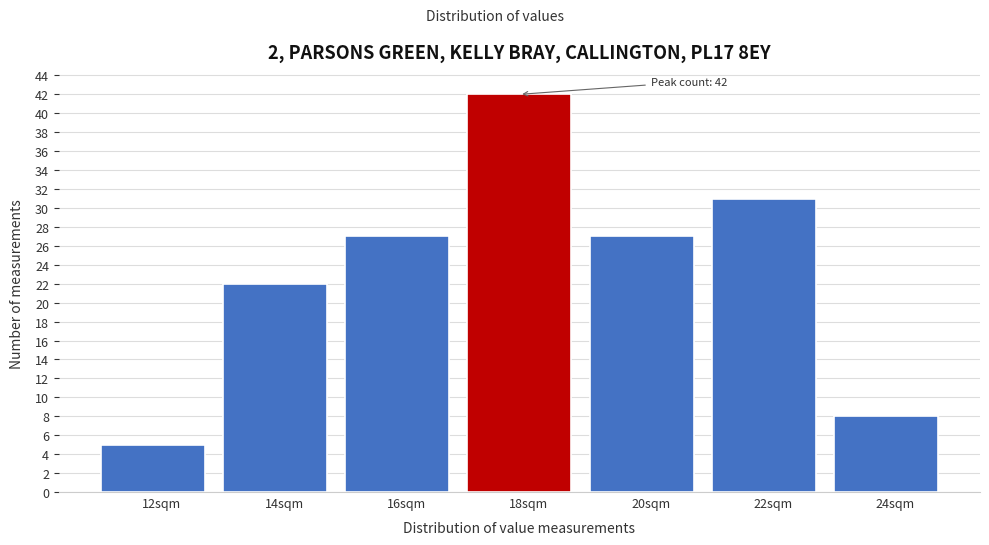

Reading right to left, what are all the values shown in this chart?

24sqm=8	22sqm=31	20sqm=27	18sqm=42	16sqm=27	14sqm=22	12sqm=5